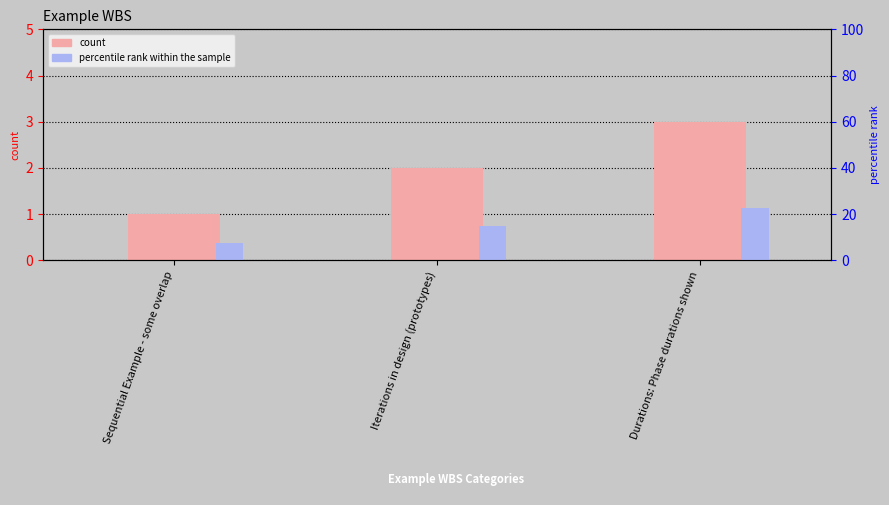

What is the value of the percentile rank within the sample bar at the 1st from the left?

7.5